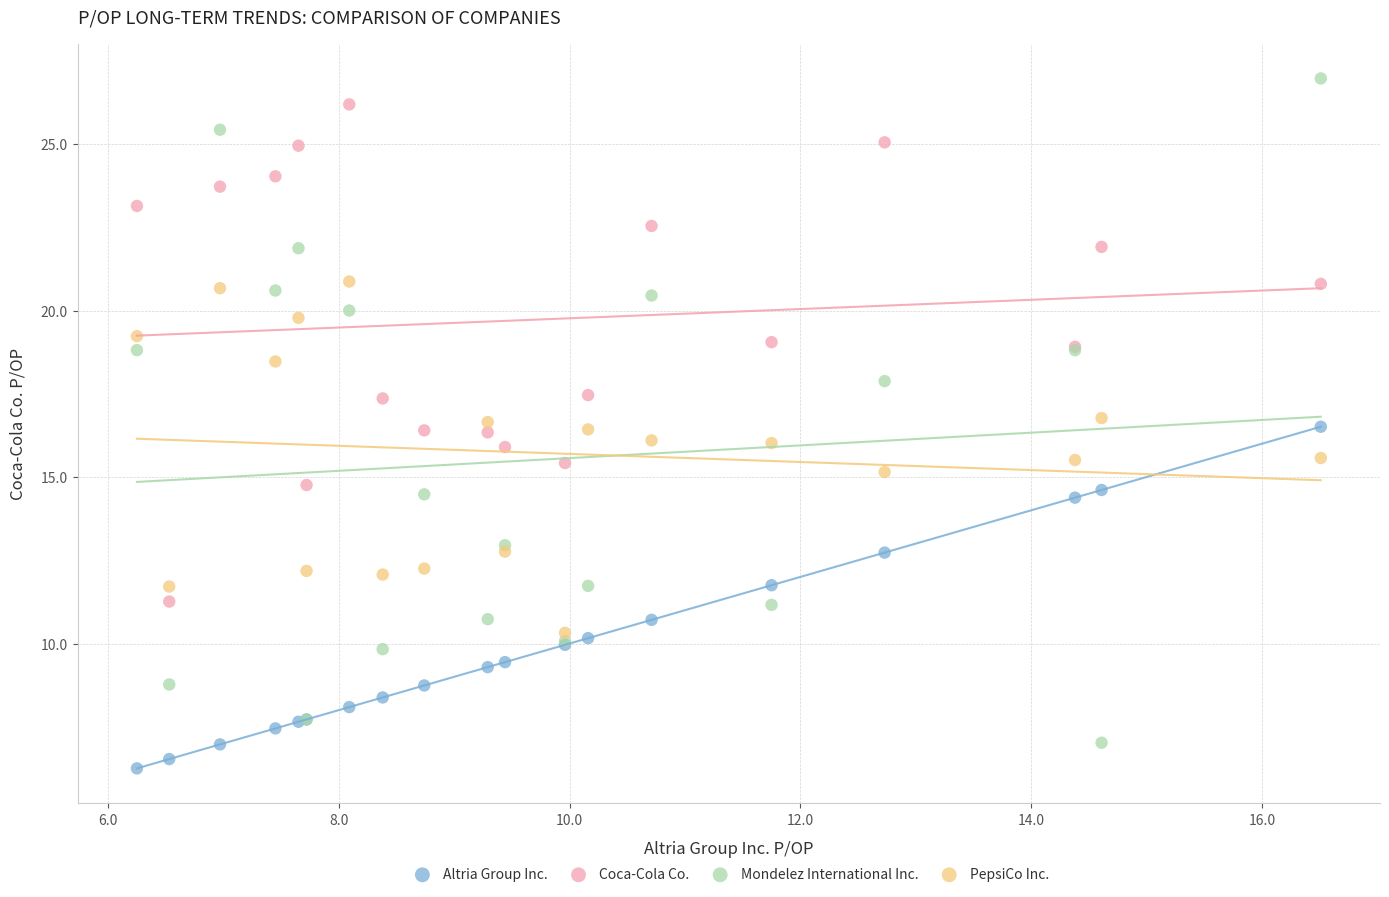

Which series has the widest spread of Y values?

Mondelez International Inc.